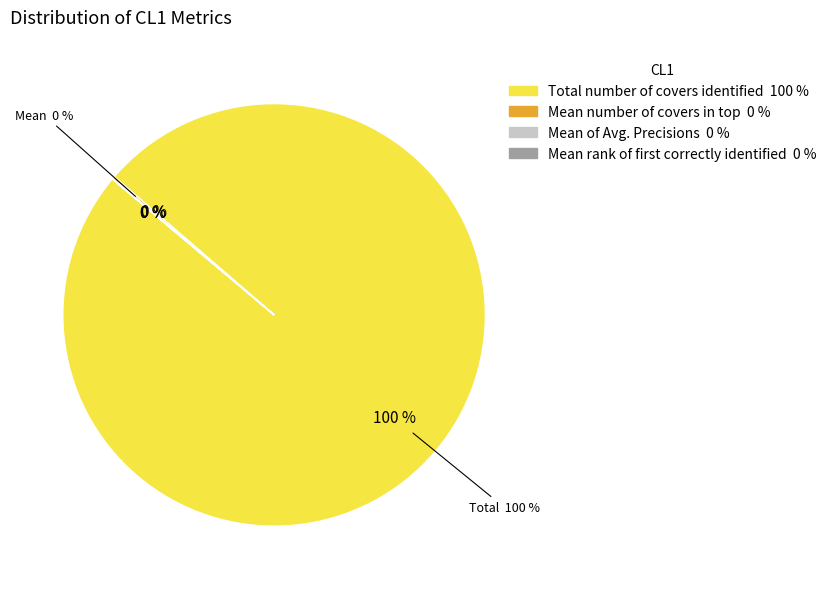

To the nearest percent, what is the difference between the largest and smallest slice percentages?

100%